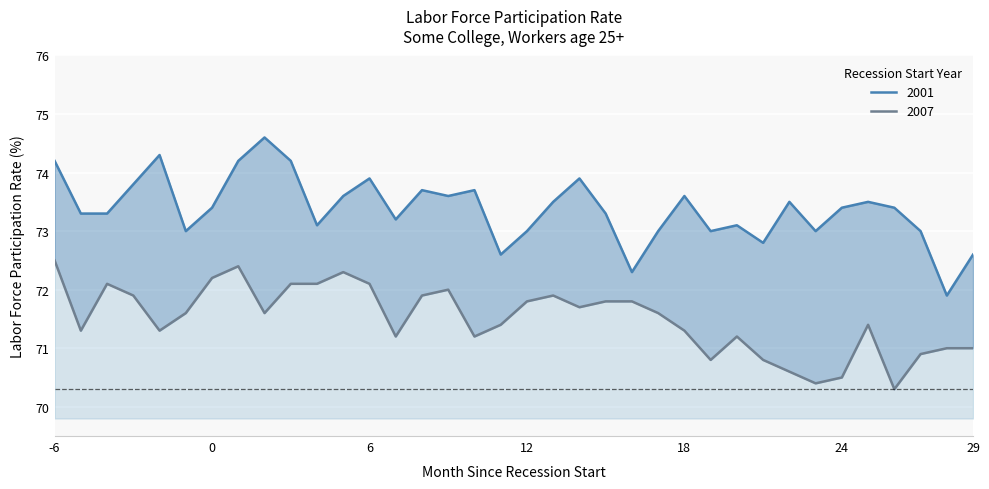

At which category does the chart reach its peak across all series?

2